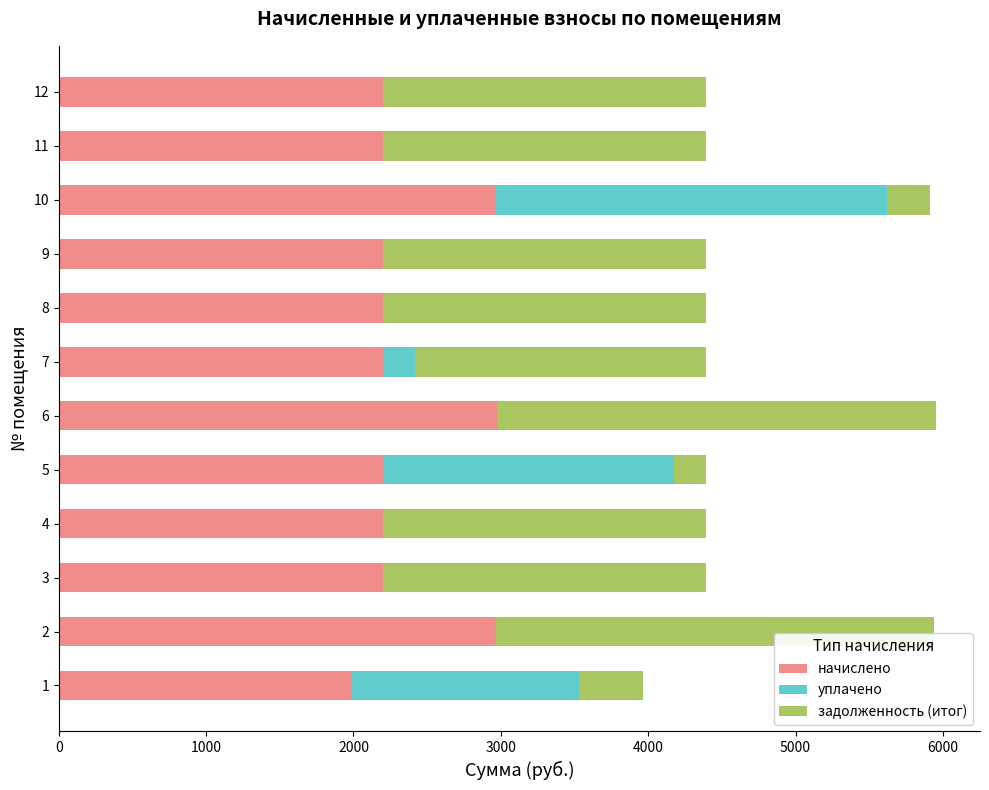

What is the total value across all series at 1?

3968.1